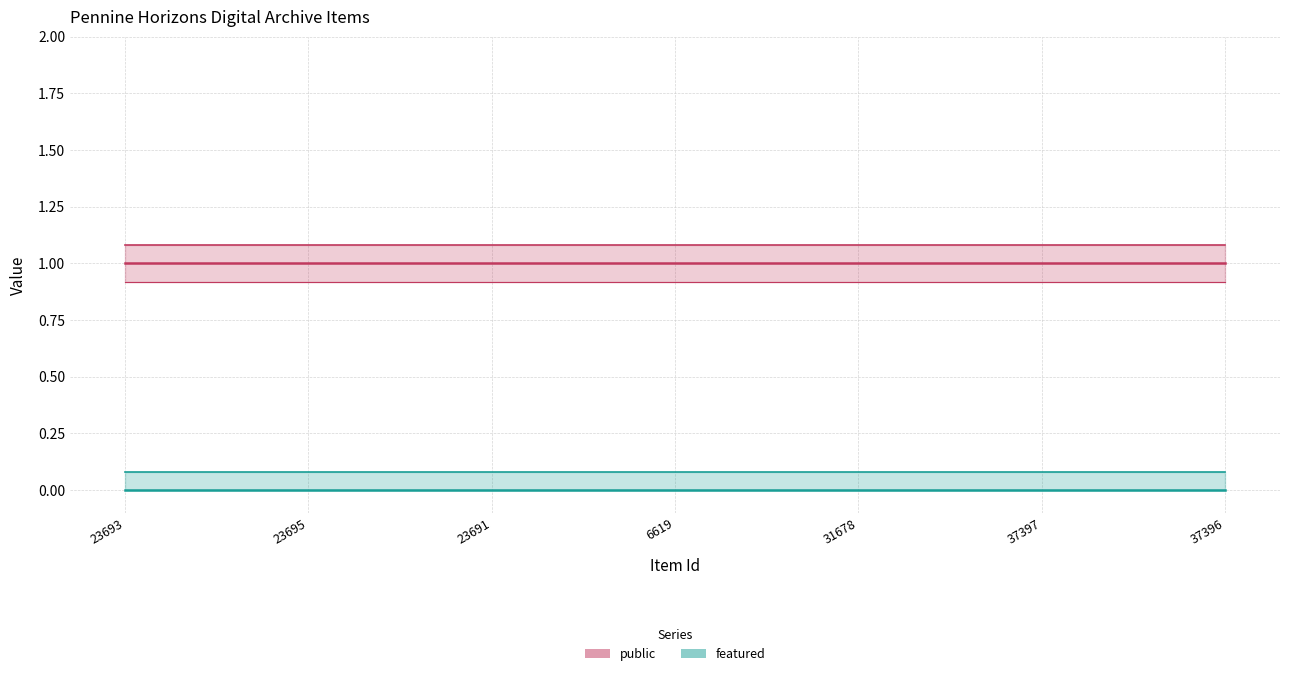

What is the average value of the public series?

1.1